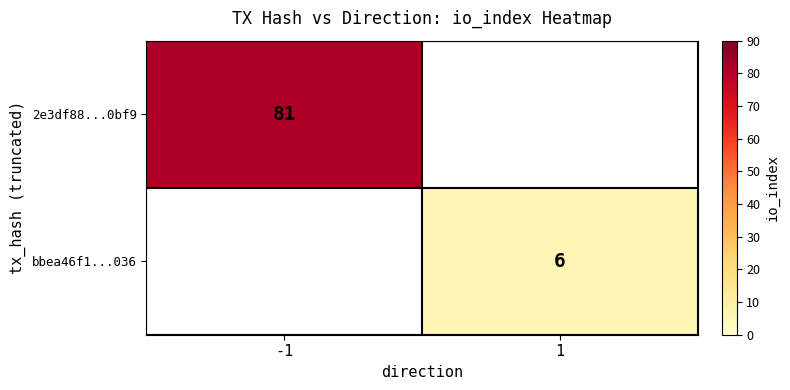

True or false: bbea46f1...036 has a value of 6 at 1.

True